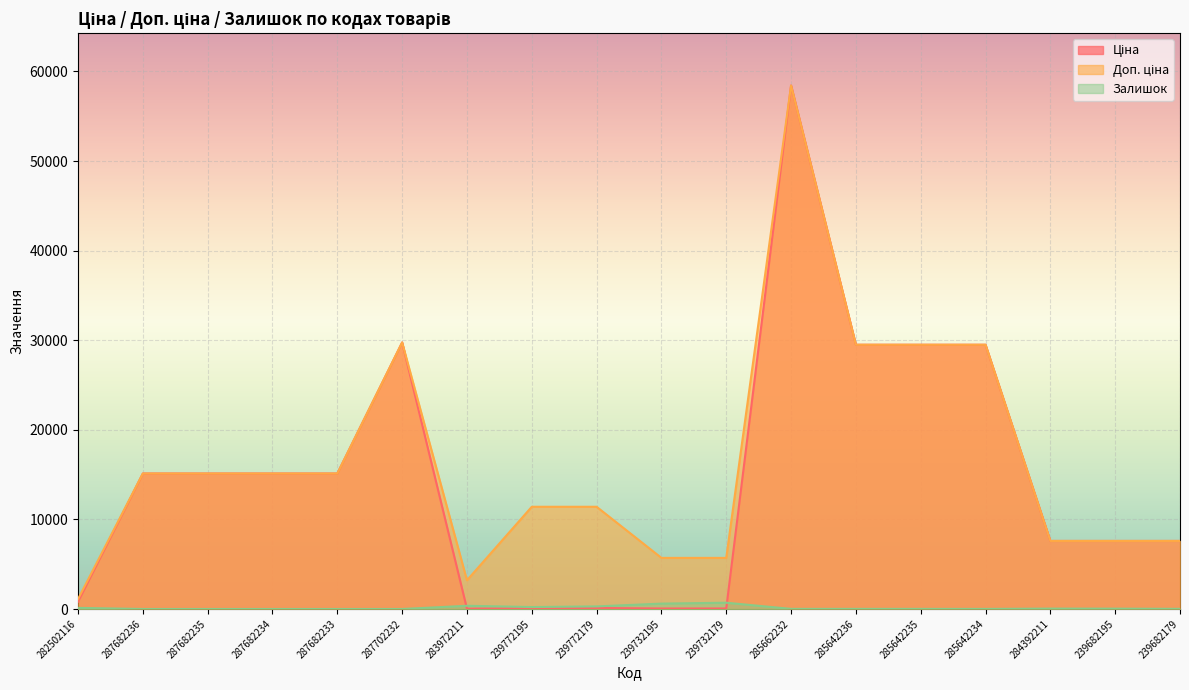

In Залишок, how many points are higher than both neighbors (excluding endpoints)?

3